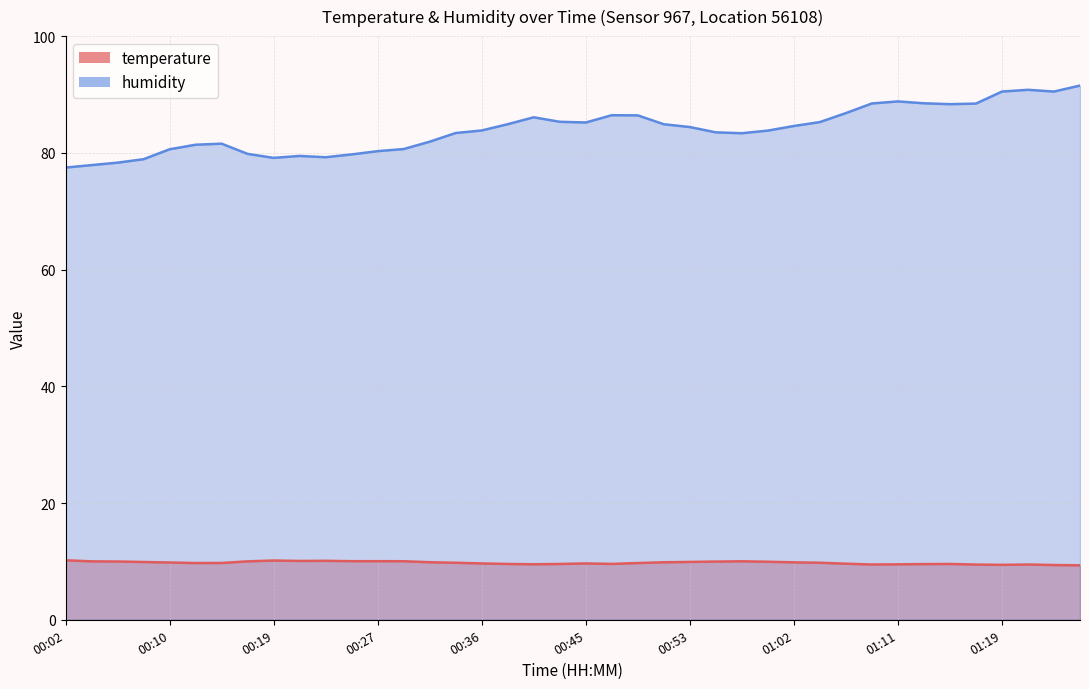

What is the total value across all series at 00:51?

94.8